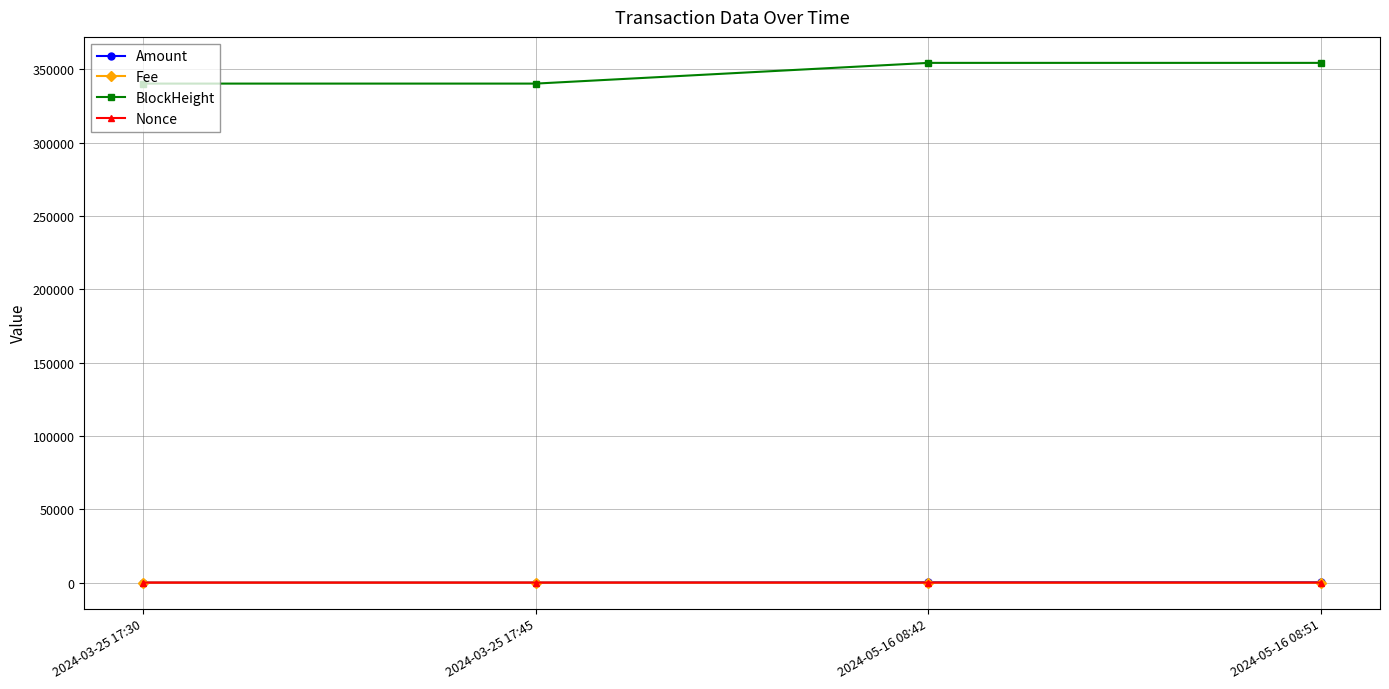

True or false: Fee has more than 2 interior local peaks.

False